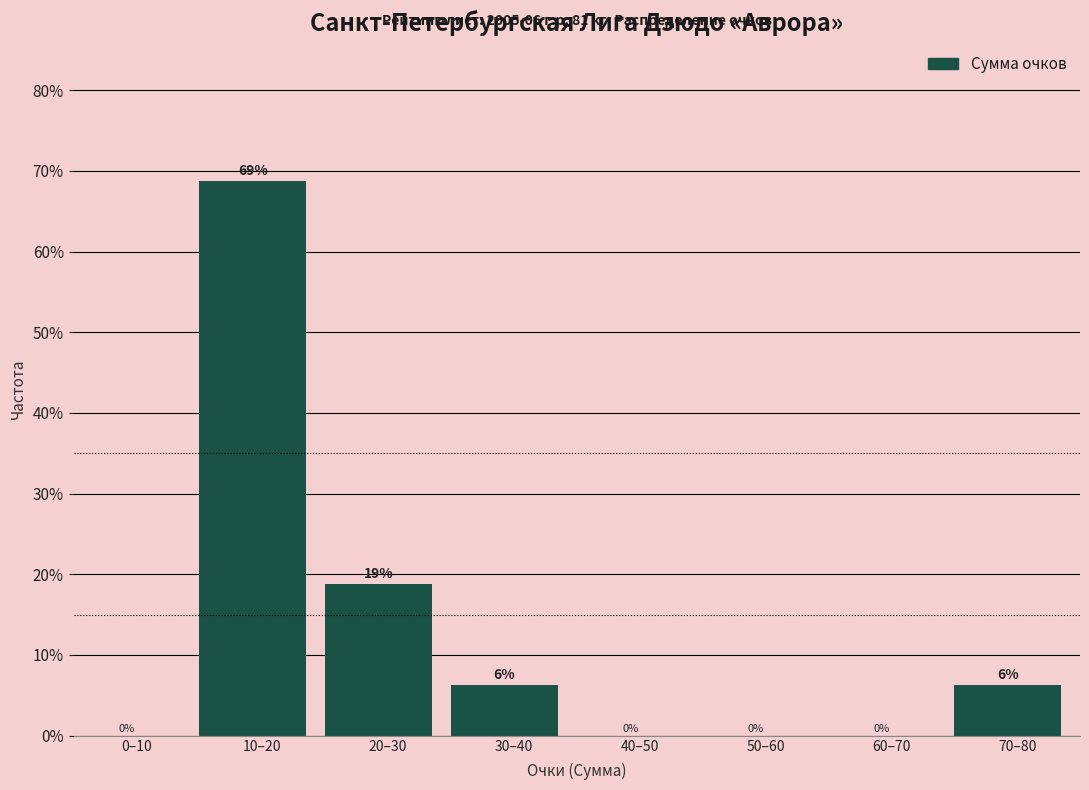

At which label does the data first exceed 6?

10–20